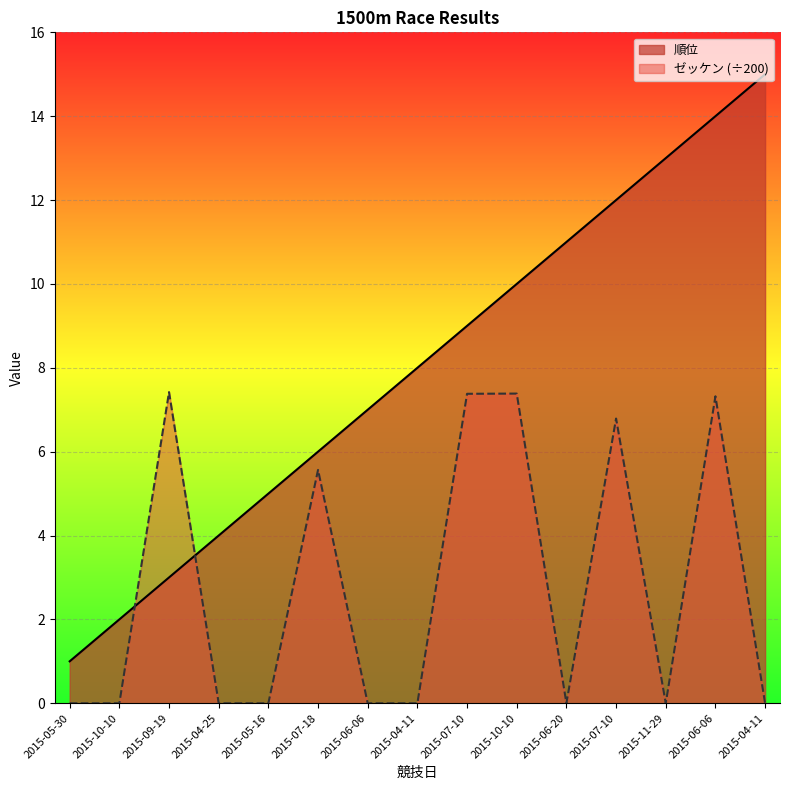

Is it true that 順位 equals 1.6 at 2015-05-30?

False